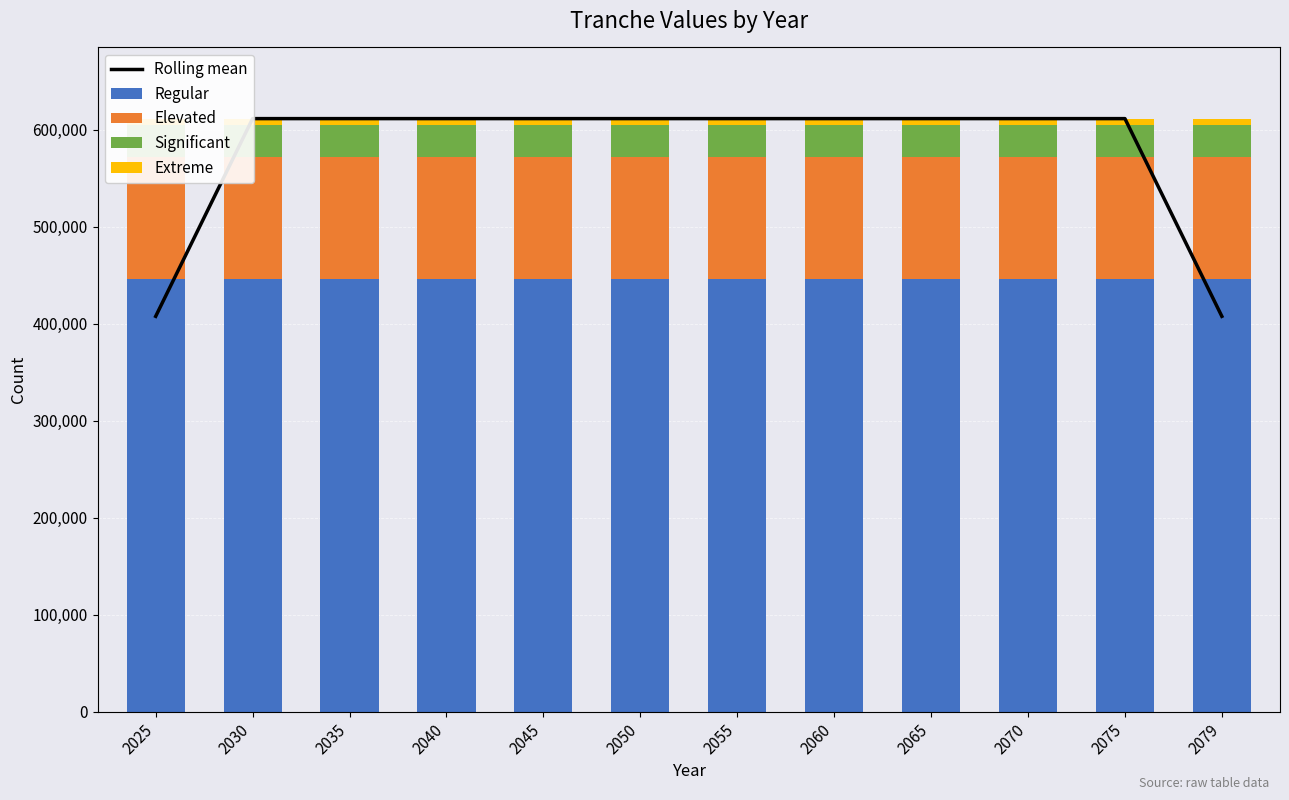

At how many categories does at least one series exceed 162458?

12